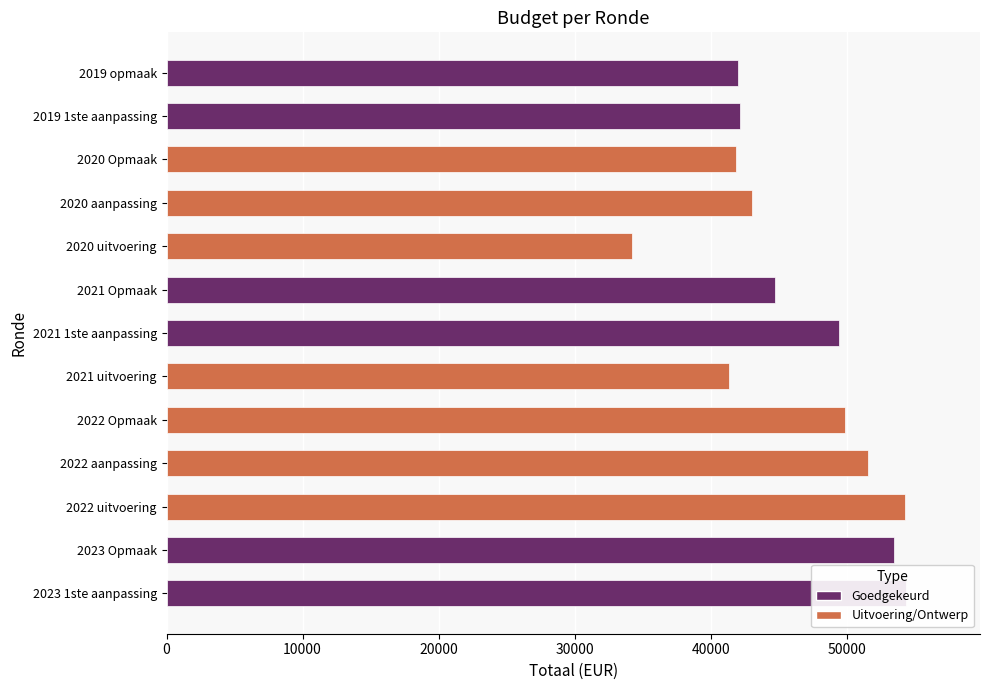

What value does the data have at 2021 uitvoering?

41345